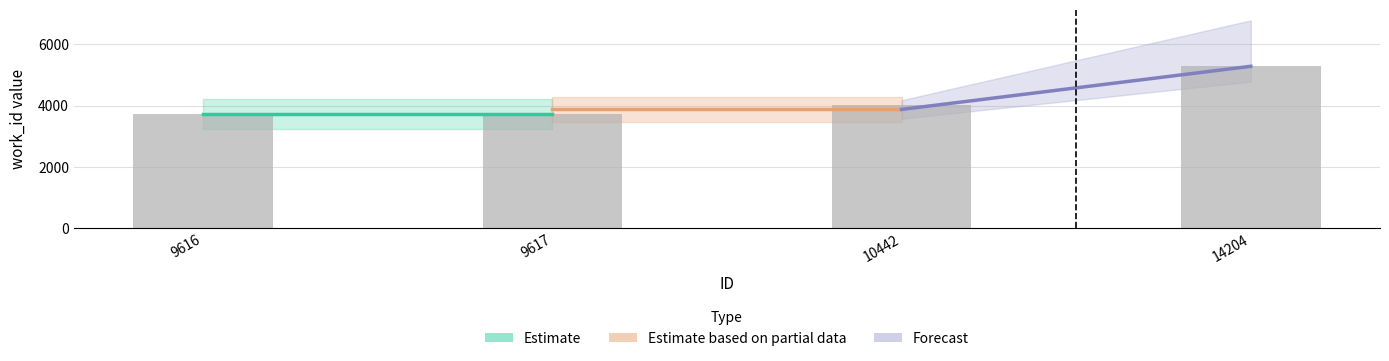

Reading right to left, transcribe all the data shown in this chart.

5286	4033	3722	3722